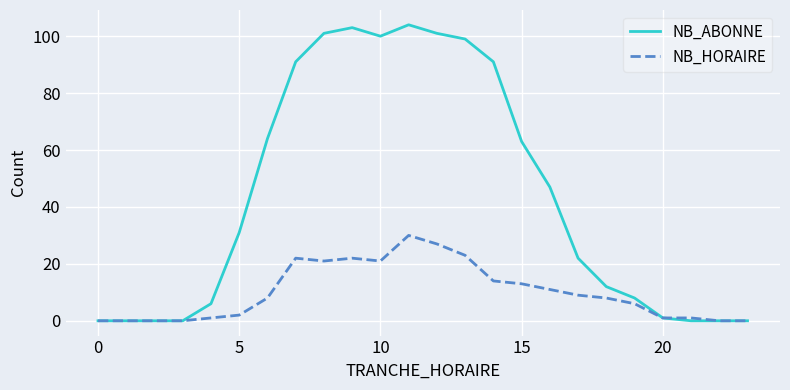

List the series in order of their peak value, highest first.

NB_ABONNE, NB_HORAIRE